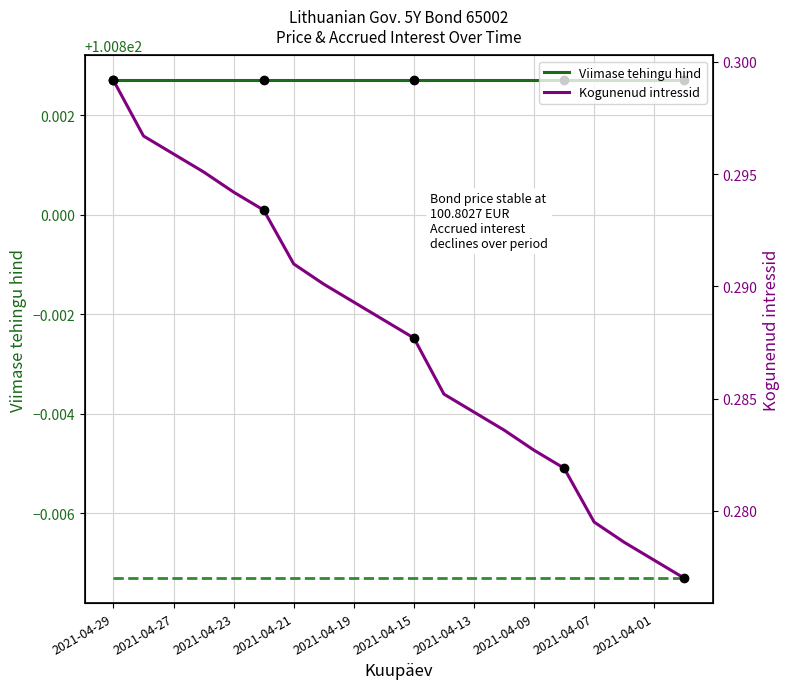

What is the average value of the Viimase tehingu hind series?

100.8